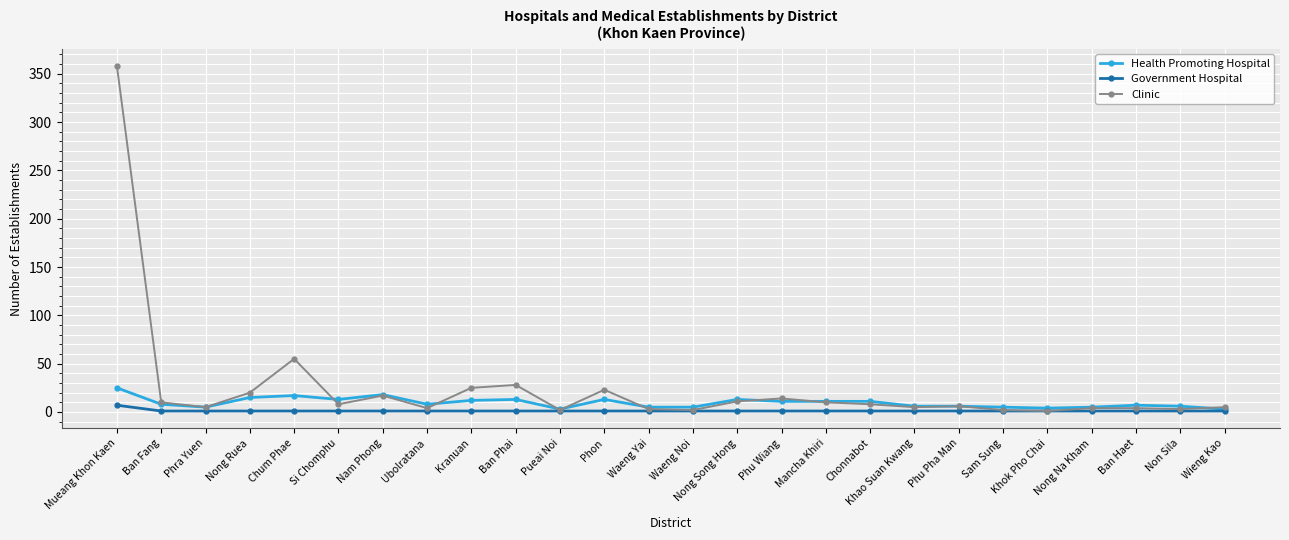

True or false: Clinic has a value of 8 at Chonnabot.

True